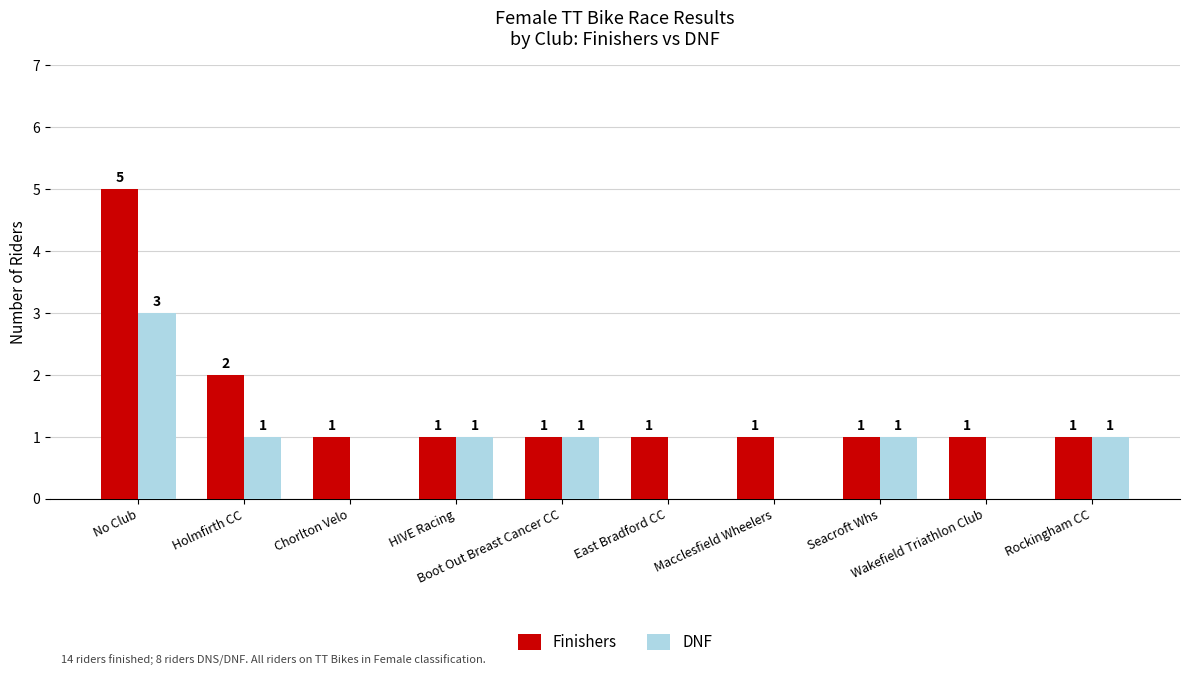

What is the greatest value displayed?

5